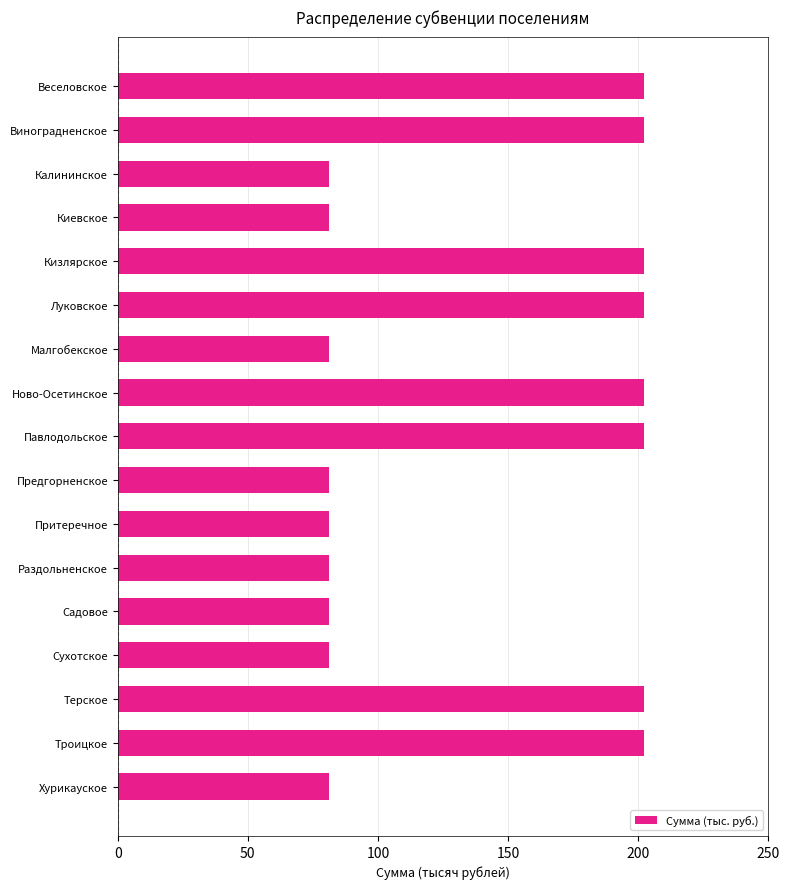

What is the smallest value displayed?

81.0